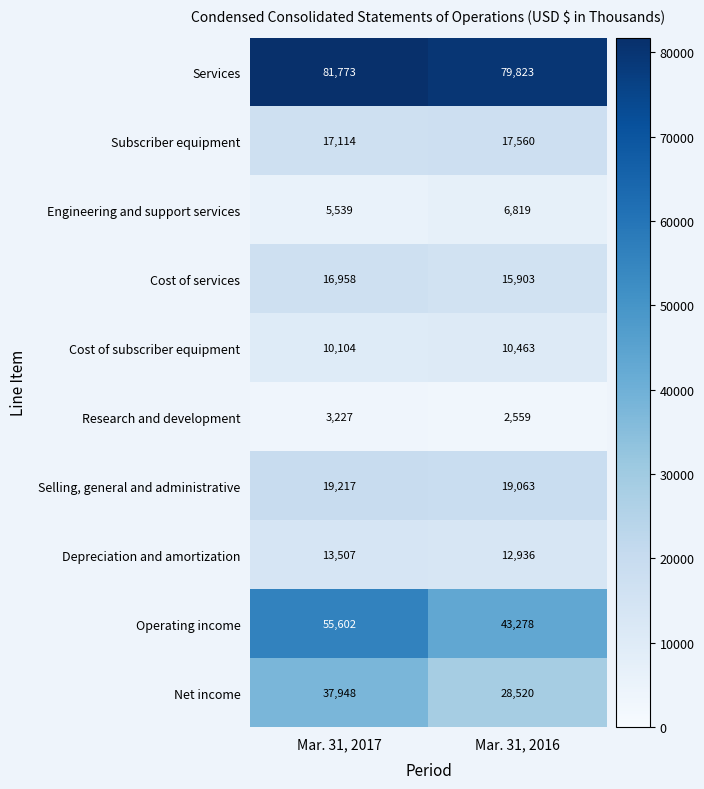

At which category is the sum across all series the highest?

Mar. 31, 2017